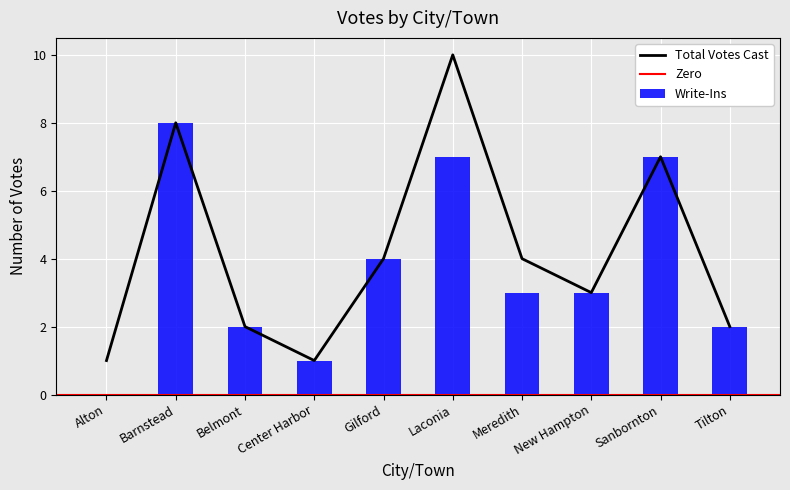

Does the chart contain stacked bars?

No